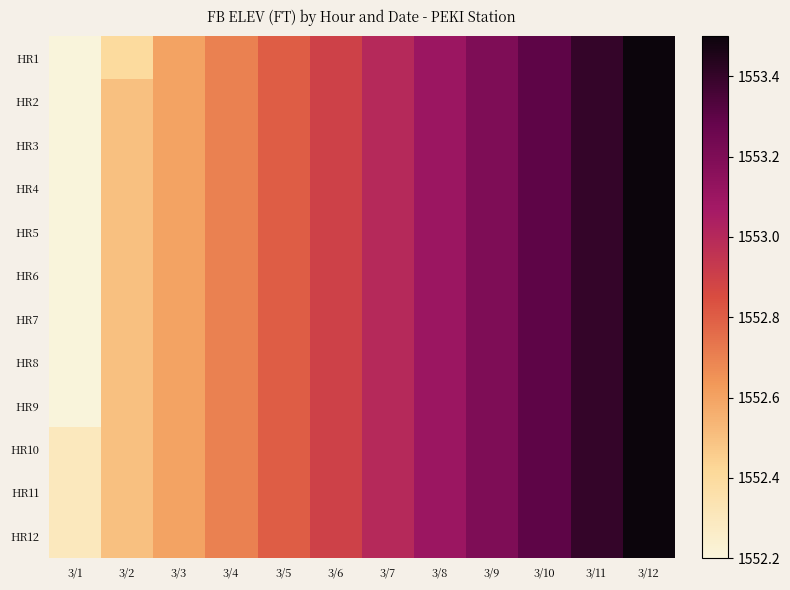

Which series has the largest range (max minus min)?

HR1